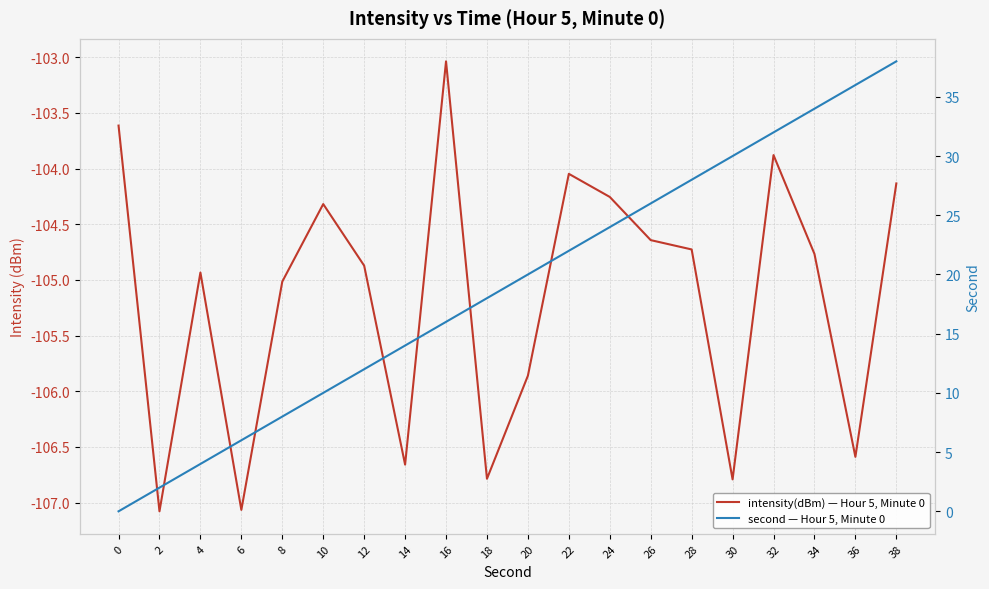

What is the value of the intensity(dBm) — Hour 5, Minute 0 point at the 20th from the left?

-104.1